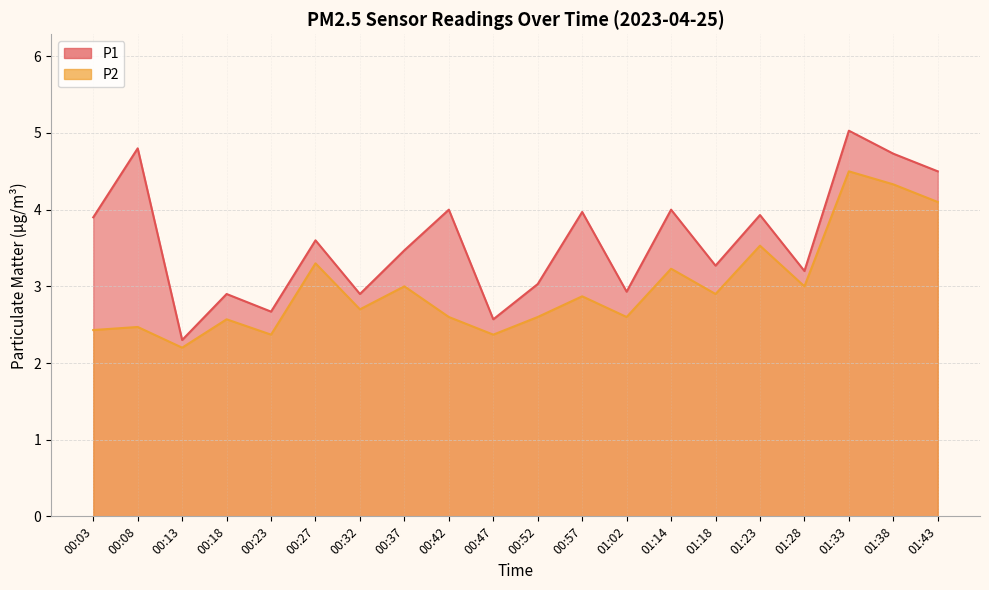

What is the label of the 11th point from the right?

00:47